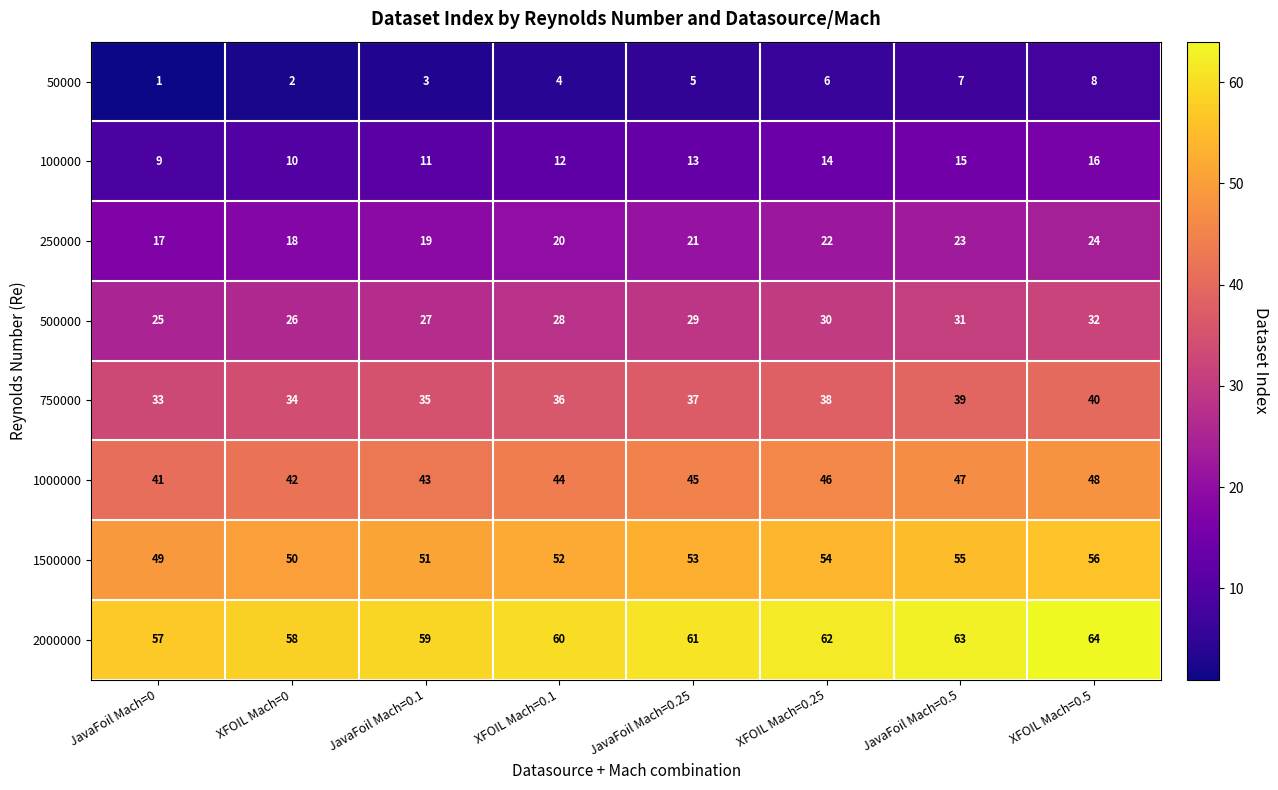

How many categories are shown in the chart?

8